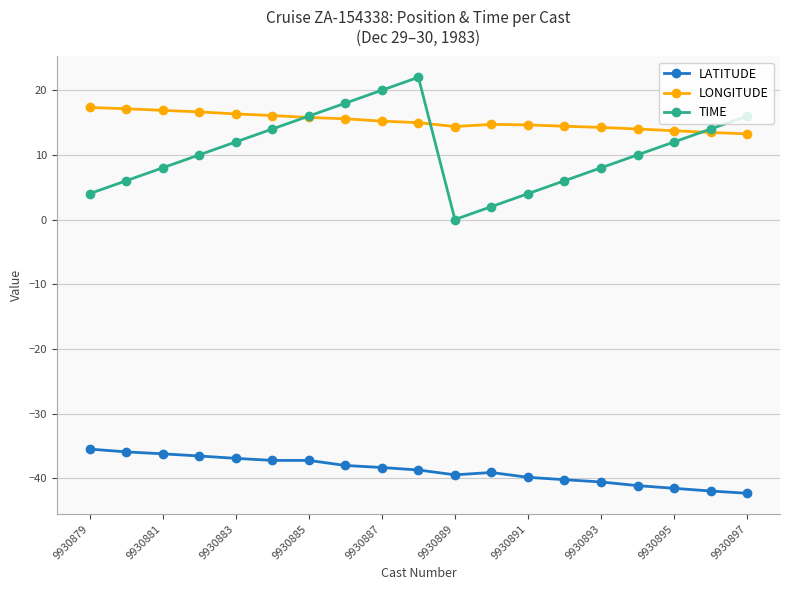

Which series has the largest total across all categories?

LONGITUDE